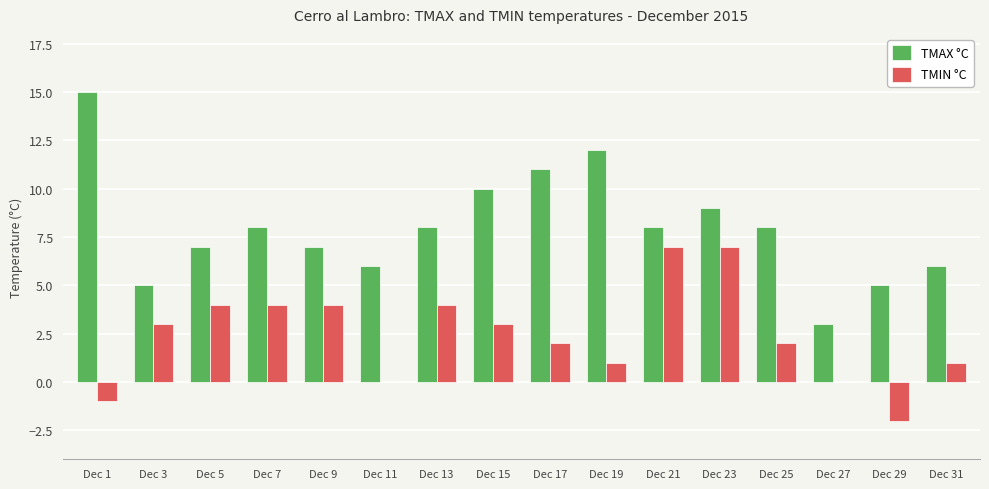

Is it true that TMIN °C equals 1 at Dec 19?

True